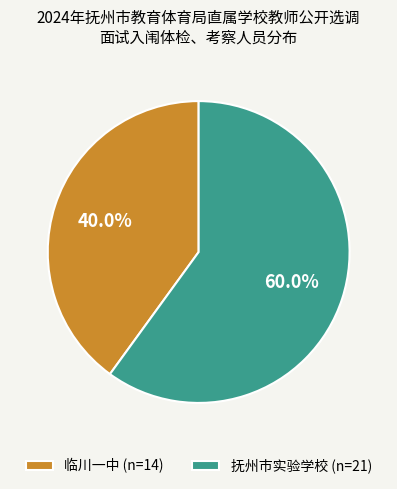

Rank the categories by value from highest to lowest.

抚州市实验学校, 临川一中